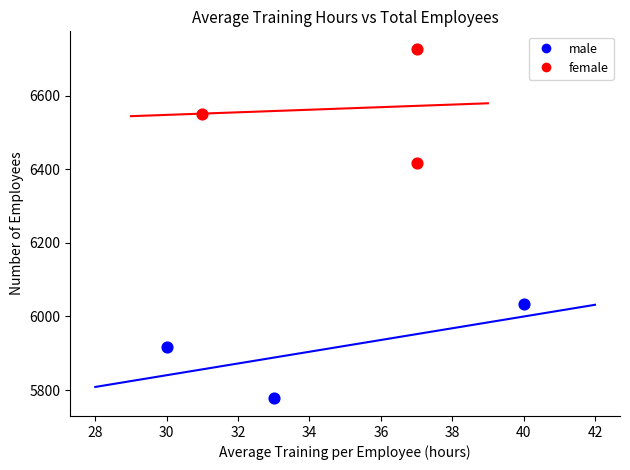

Which series reaches the minimum Y coordinate?

male